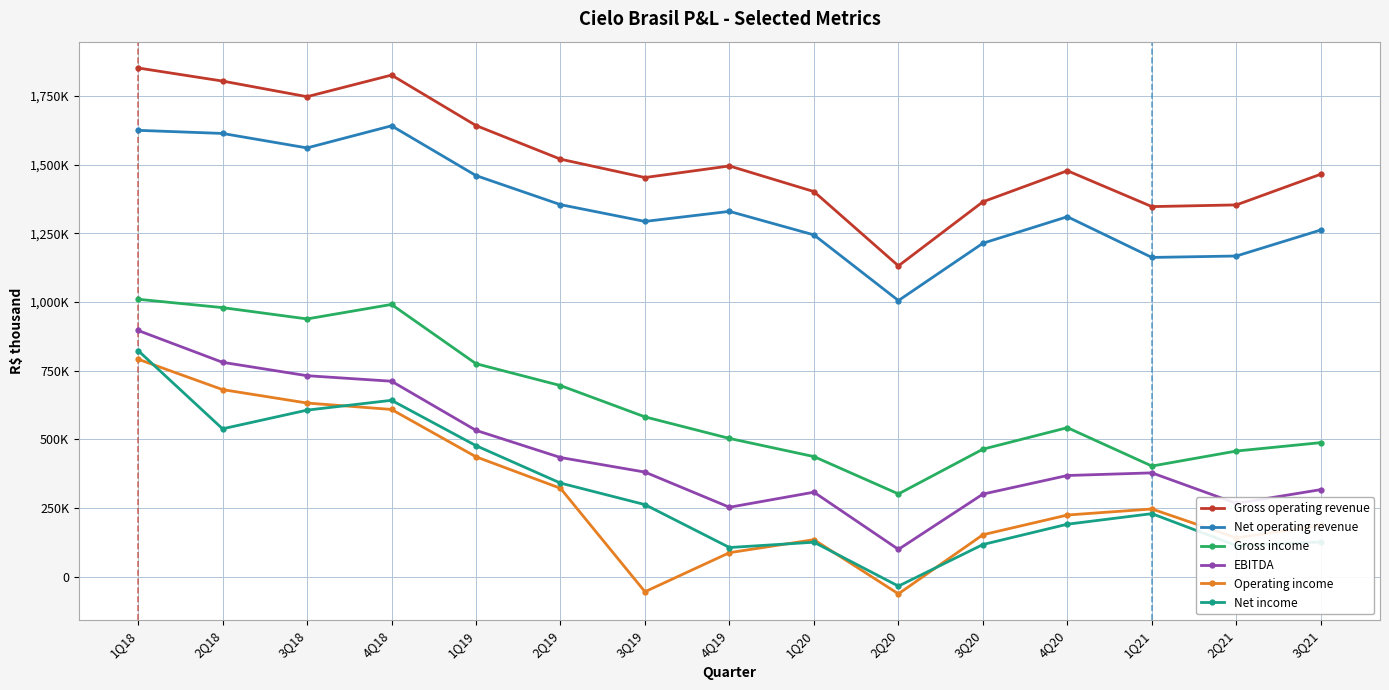

What are all the series names shown in the legend?

Gross operating revenue, Net operating revenue, Gross income, EBITDA, Operating income, Net income